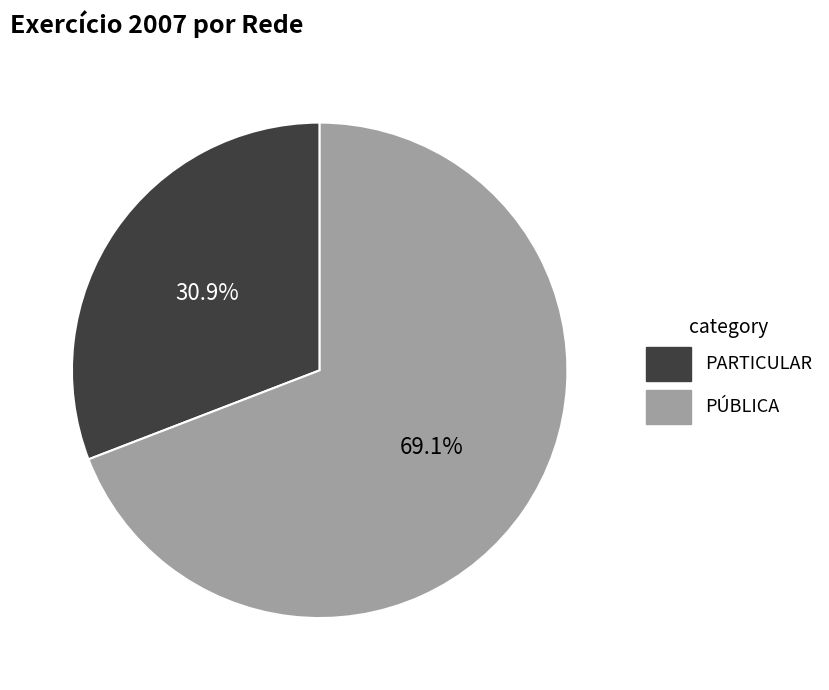

Which category has the biggest portion of the pie?

PÚBLICA